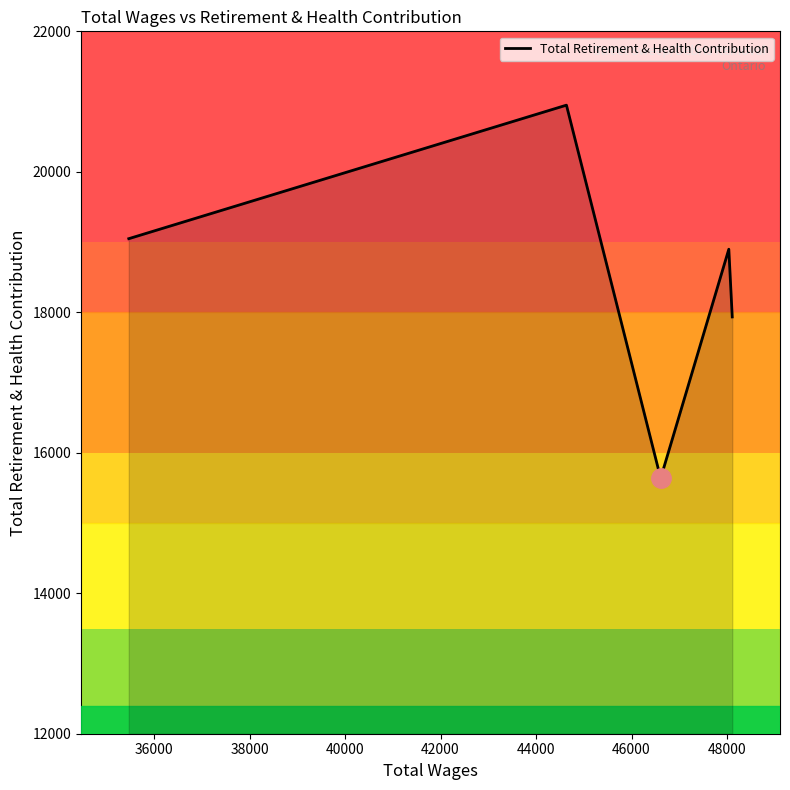

What is the greatest value displayed?

20949